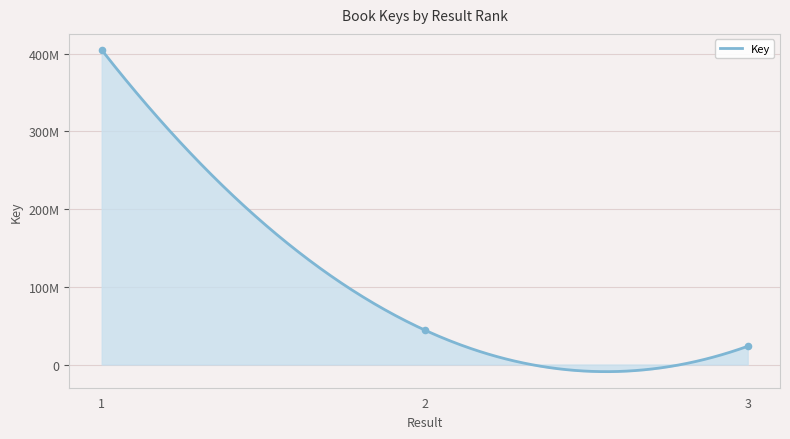

What is the change in value from 1 to 2?

-360259707